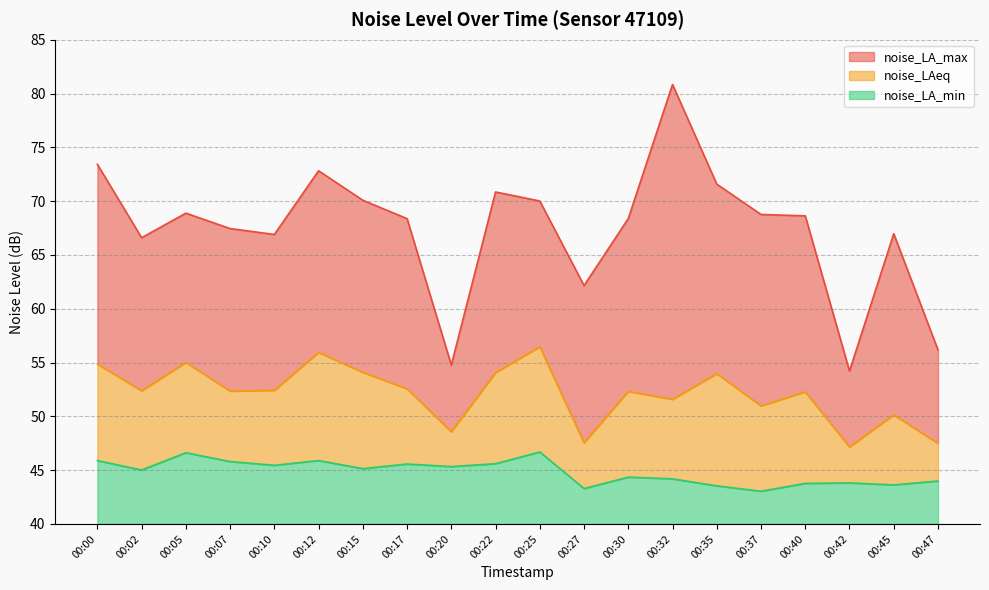

What is the value of the noise_LA_max point at the 5th from the left?

66.9